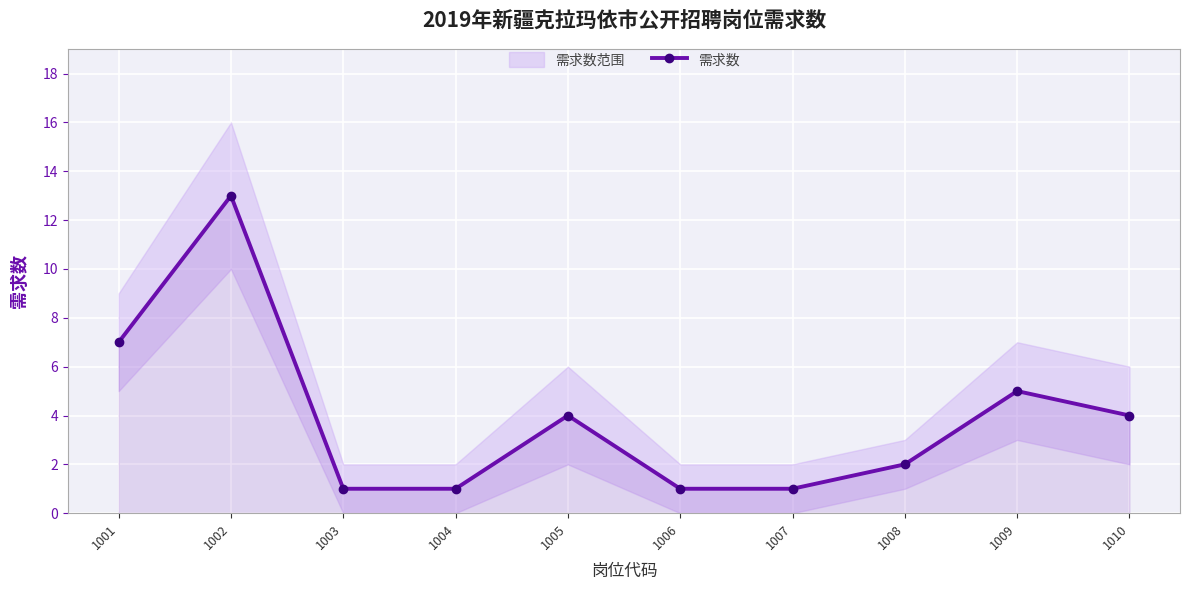

The value at 1007 is 1. True or false?

True